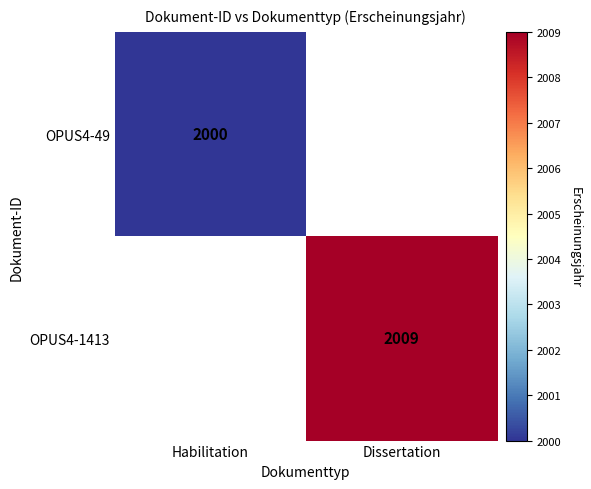

The OPUS4-49 series shows 3422 at Habilitation. True or false?

False